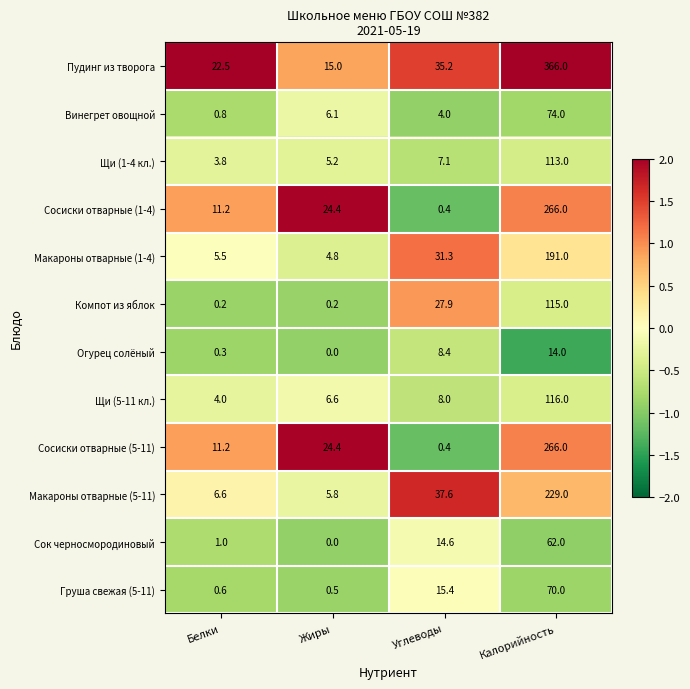

What is the difference between the highest and lowest values at Углеводы?

37.2